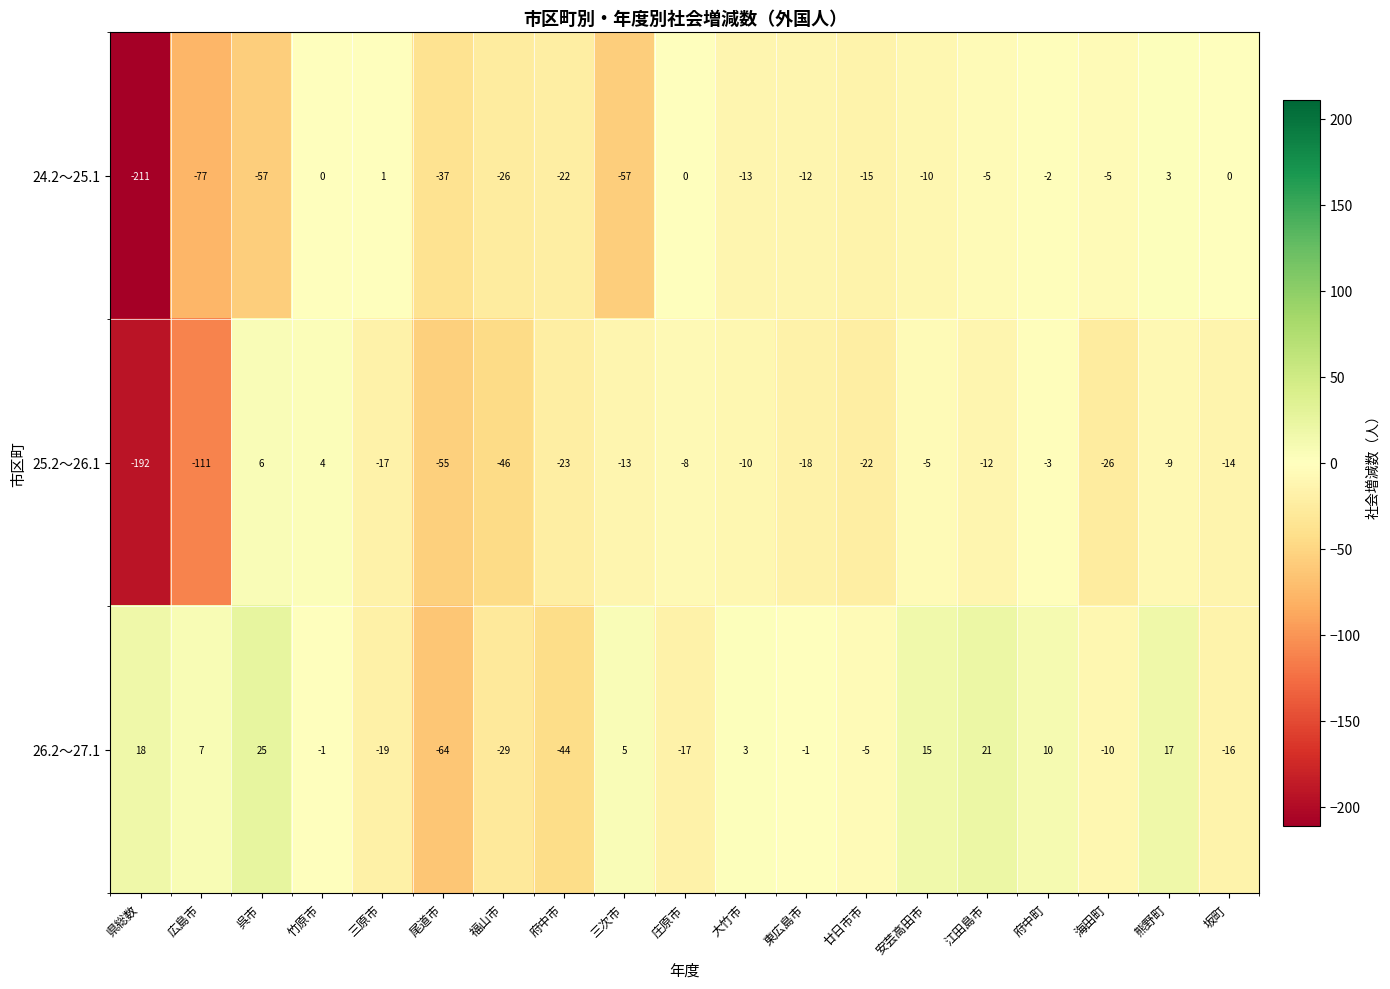

Where does the 24.2～25.1 series first go above -12?

竹原市